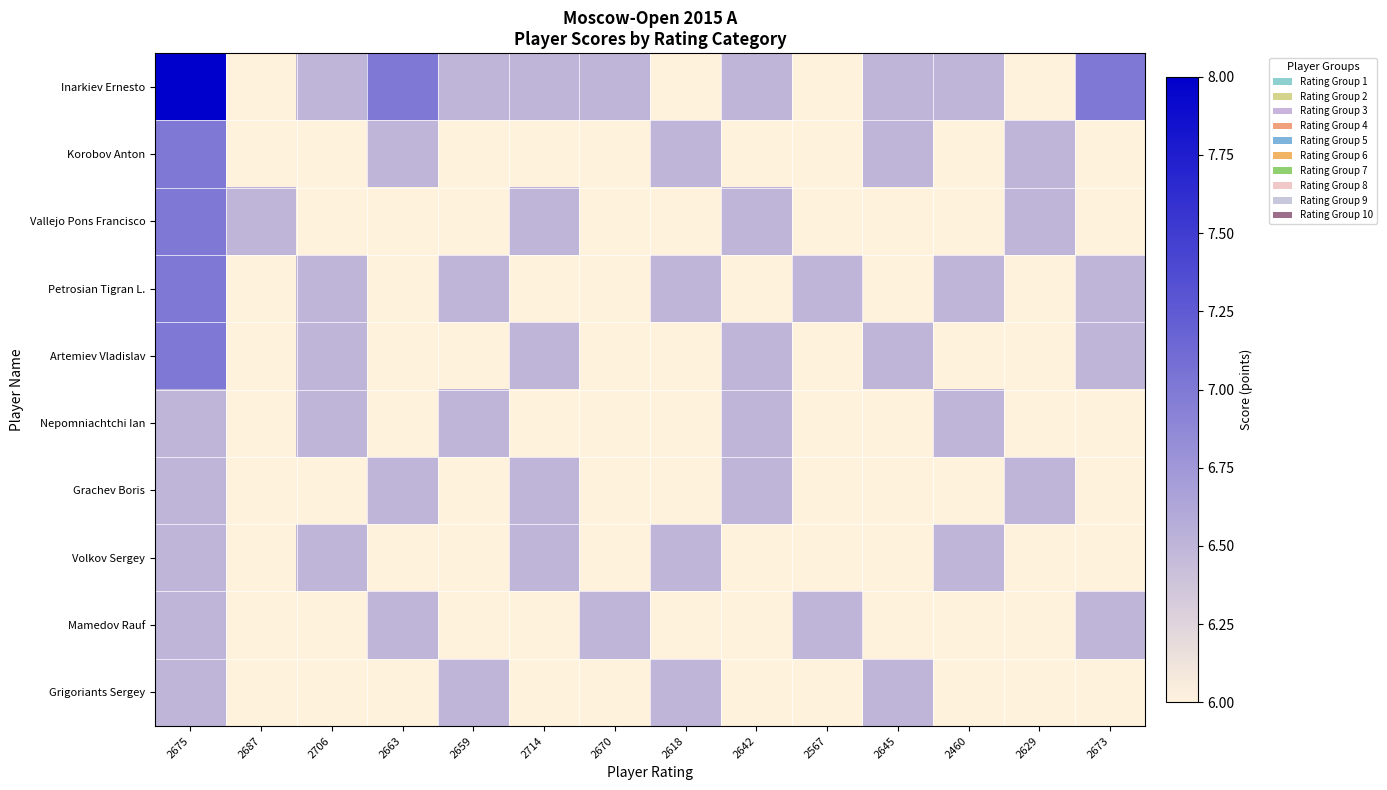

Reading right to left, list all the values displayed in this chart.

Inarkiev Ernesto: 2673=7.0	2629=6.0	2460=6.5	2645=6.5	2567=6.0	2642=6.5	2618=6.0	2670=6.5	2714=6.5	2659=6.5	2663=7.0	2706=6.5	2687=6.0	2675=8.0
Korobov Anton: 2673=6.0	2629=6.5	2460=6.0	2645=6.5	2567=6.0	2642=6.0	2618=6.5	2670=6.0	2714=6.0	2659=6.0	2663=6.5	2706=6.0	2687=6.0	2675=7.0
Vallejo Pons Francisco: 2673=6.0	2629=6.5	2460=6.0	2645=6.0	2567=6.0	2642=6.5	2618=6.0	2670=6.0	2714=6.5	2659=6.0	2663=6.0	2706=6.0	2687=6.5	2675=7.0
Petrosian Tigran L.: 2673=6.5	2629=6.0	2460=6.5	2645=6.0	2567=6.5	2642=6.0	2618=6.5	2670=6.0	2714=6.0	2659=6.5	2663=6.0	2706=6.5	2687=6.0	2675=7.0
Artemiev Vladislav: 2673=6.5	2629=6.0	2460=6.0	2645=6.5	2567=6.0	2642=6.5	2618=6.0	2670=6.0	2714=6.5	2659=6.0	2663=6.0	2706=6.5	2687=6.0	2675=7.0
Nepomniachtchi Ian: 2673=6.0	2629=6.0	2460=6.5	2645=6.0	2567=6.0	2642=6.5	2618=6.0	2670=6.0	2714=6.0	2659=6.5	2663=6.0	2706=6.5	2687=6.0	2675=6.5
Grachev Boris: 2673=6.0	2629=6.5	2460=6.0	2645=6.0	2567=6.0	2642=6.5	2618=6.0	2670=6.0	2714=6.5	2659=6.0	2663=6.5	2706=6.0	2687=6.0	2675=6.5
Volkov Sergey: 2673=6.0	2629=6.0	2460=6.5	2645=6.0	2567=6.0	2642=6.0	2618=6.5	2670=6.0	2714=6.5	2659=6.0	2663=6.0	2706=6.5	2687=6.0	2675=6.5
Mamedov Rauf: 2673=6.5	2629=6.0	2460=6.0	2645=6.0	2567=6.5	2642=6.0	2618=6.0	2670=6.5	2714=6.0	2659=6.0	2663=6.5	2706=6.0	2687=6.0	2675=6.5
Grigoriants Sergey: 2673=6.0	2629=6.0	2460=6.0	2645=6.5	2567=6.0	2642=6.0	2618=6.5	2670=6.0	2714=6.0	2659=6.5	2663=6.0	2706=6.0	2687=6.0	2675=6.5